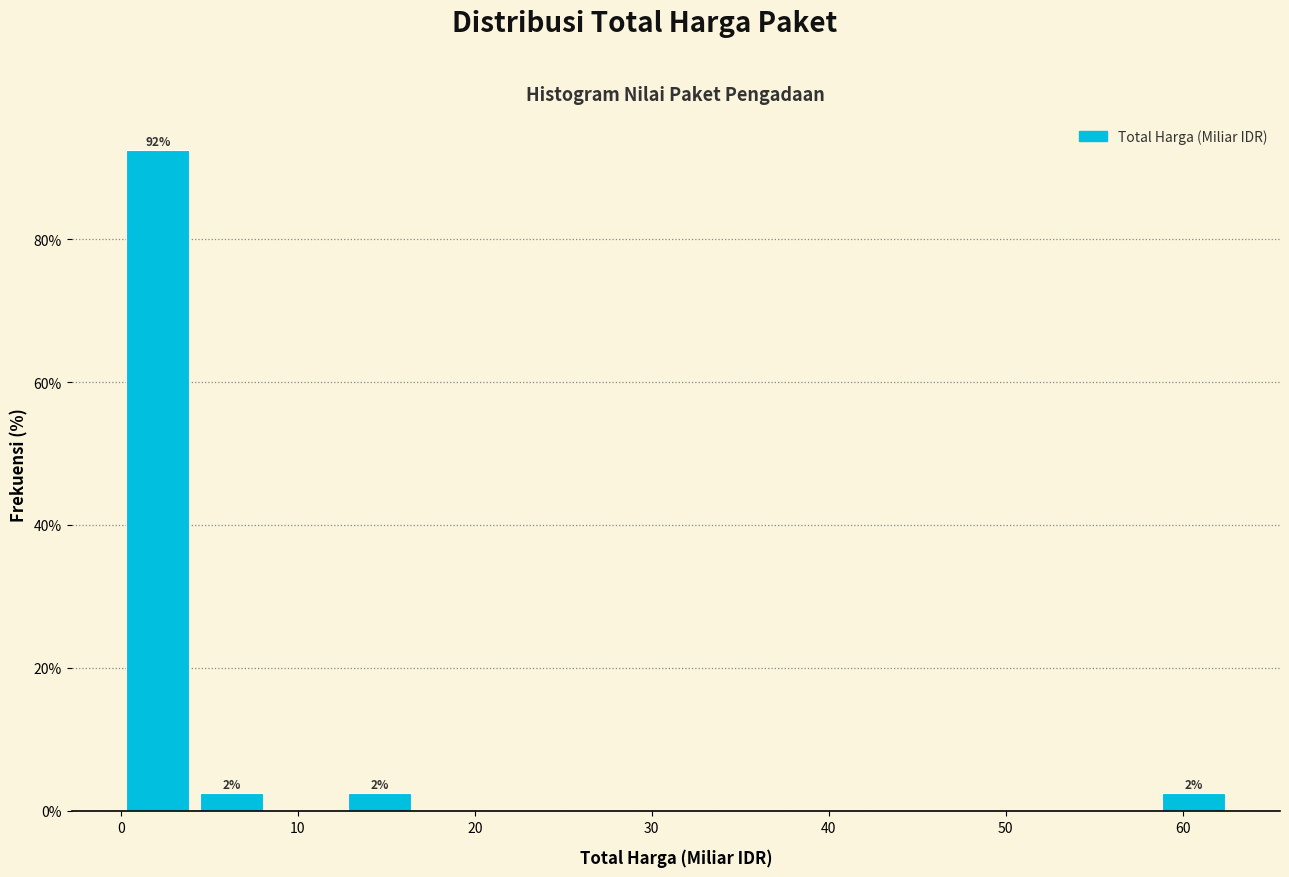

Which range on the x-axis has the tallest bar?

0 to 4